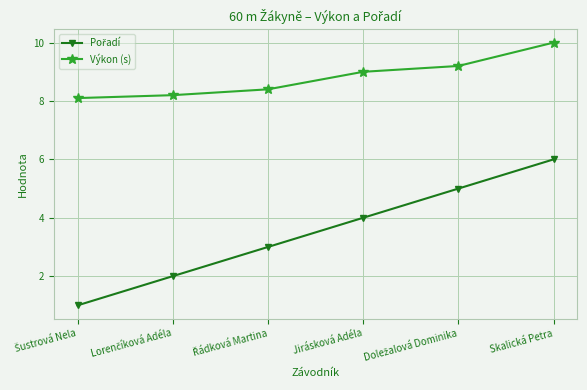

The Výkon (s) series shows 4.4 at Jirásková Adéla. True or false?

False